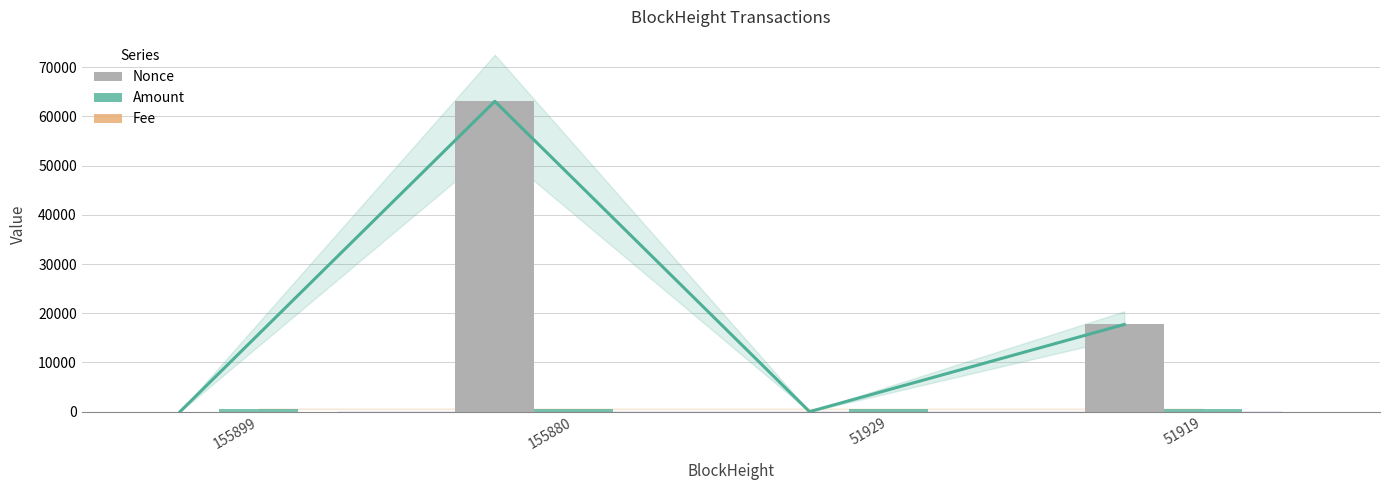

Which category has the lowest value in the Nonce trend series?

51929